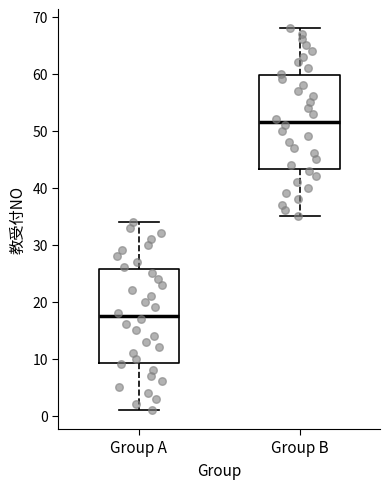

Where does the median line of the box for Group A sit on the y-axis? The values are not printed on the chart, so give them approximately, as read against the axis.

18